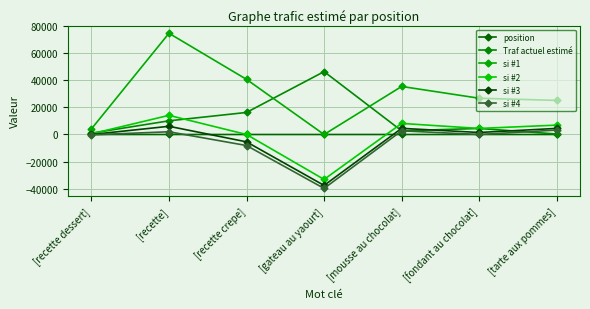

Which category has the highest value across all series?

[recette]